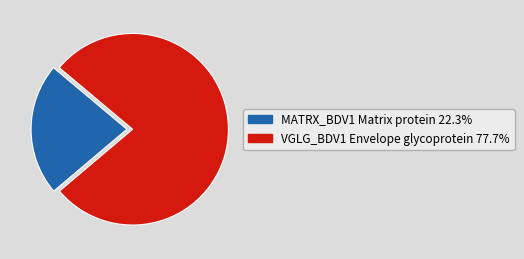

How many slices are in this pie chart?

2